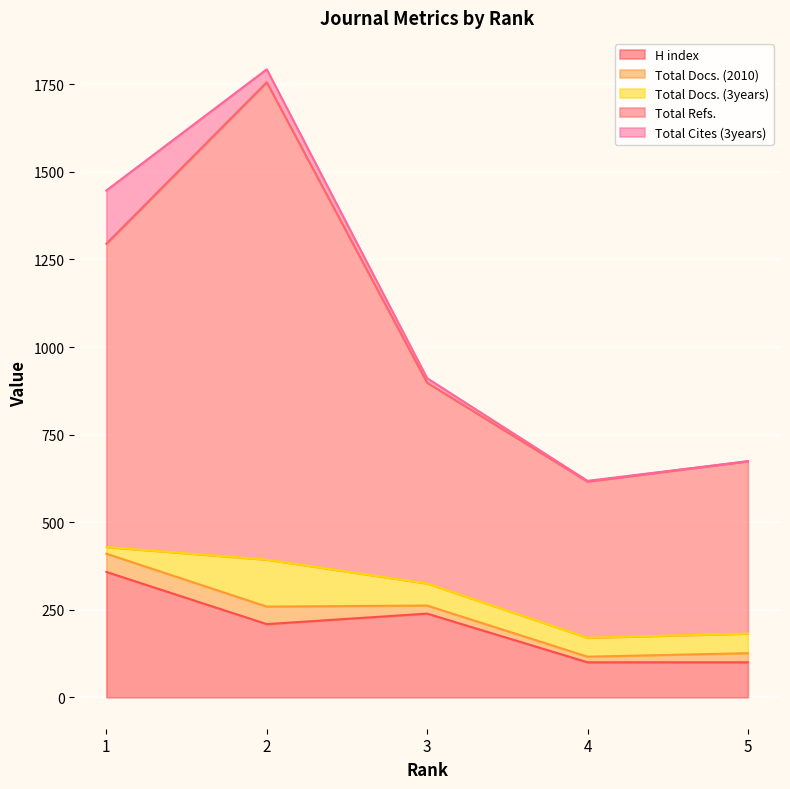

How many values in the Total Docs. (3years) series exceed 56?

2